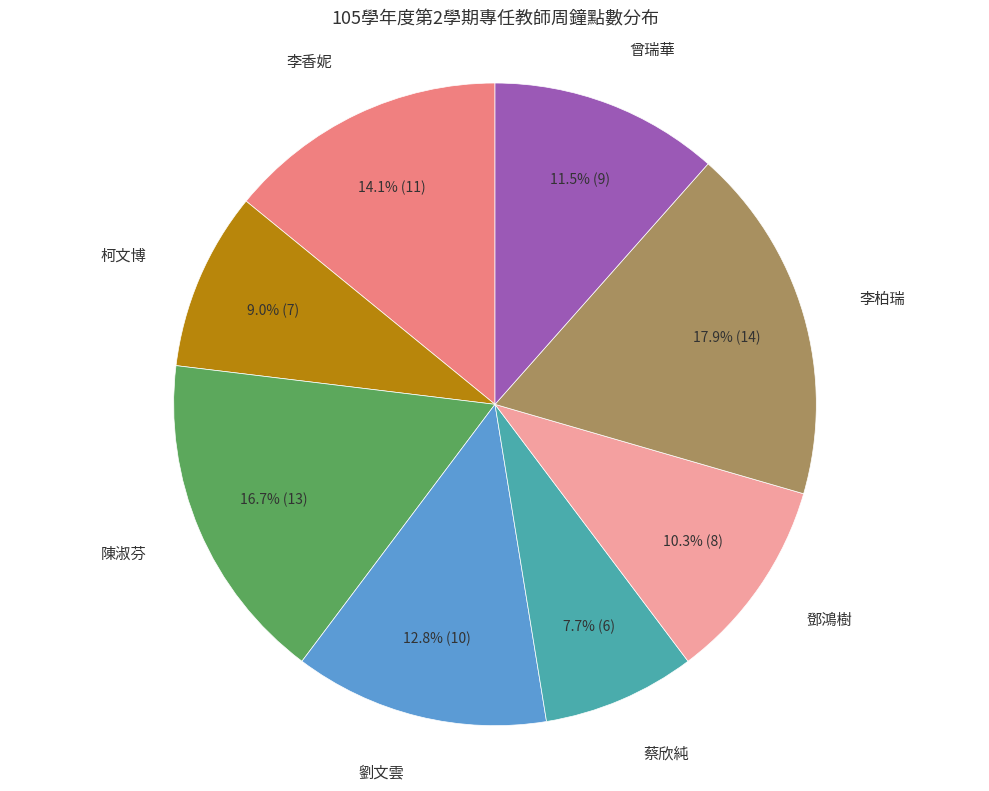

Count the number of slices in the pie.

8